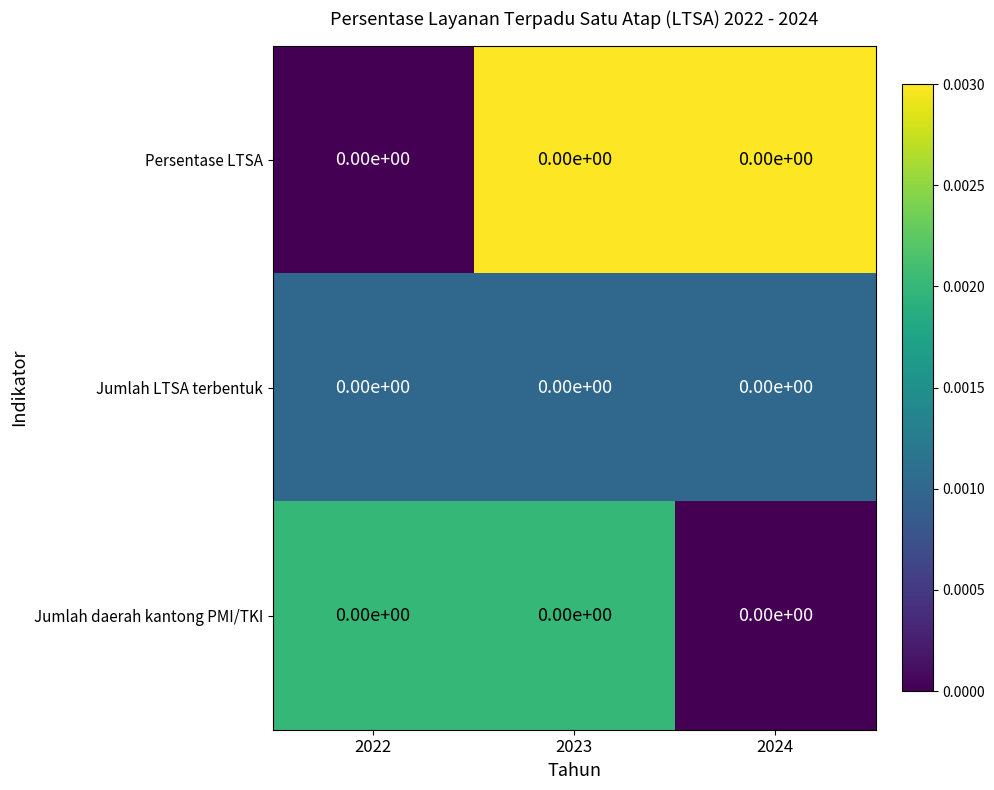

True or false: Persentase LTSA has a value of 0.0 at 2024.

False